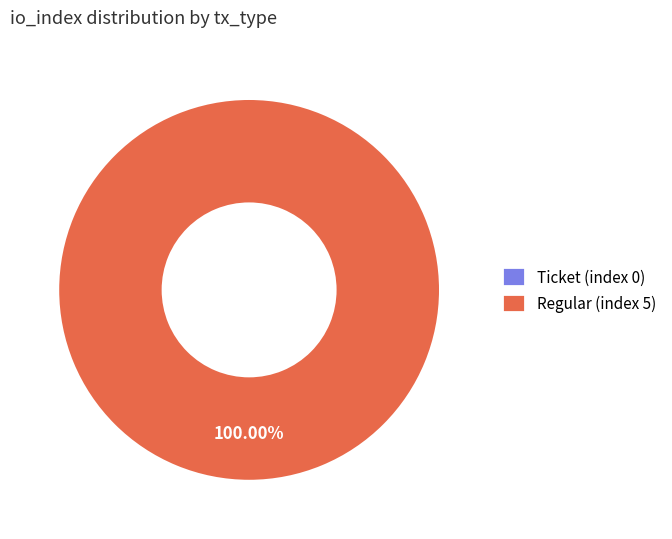

The Ticket (index 0) slice represents 1% of the pie. True or false?

False